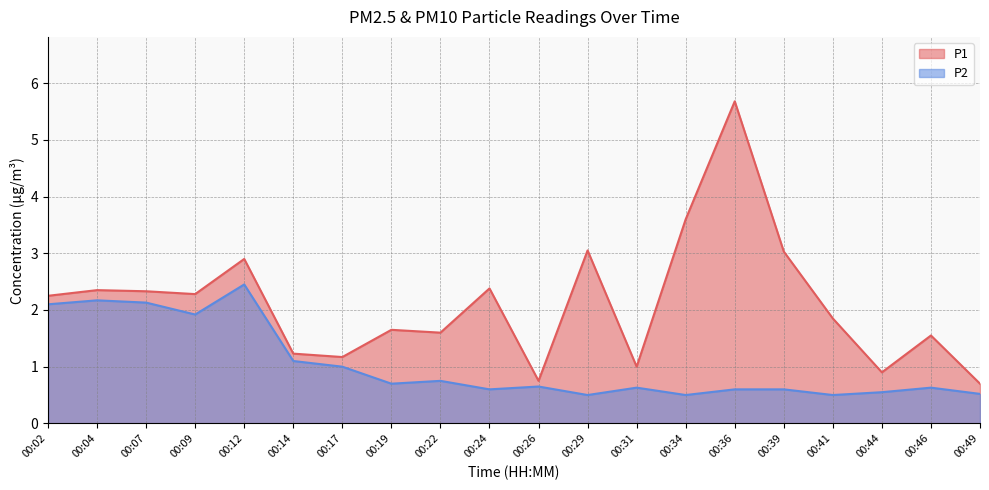

Which category has the lowest value in the P2 series?

00:29